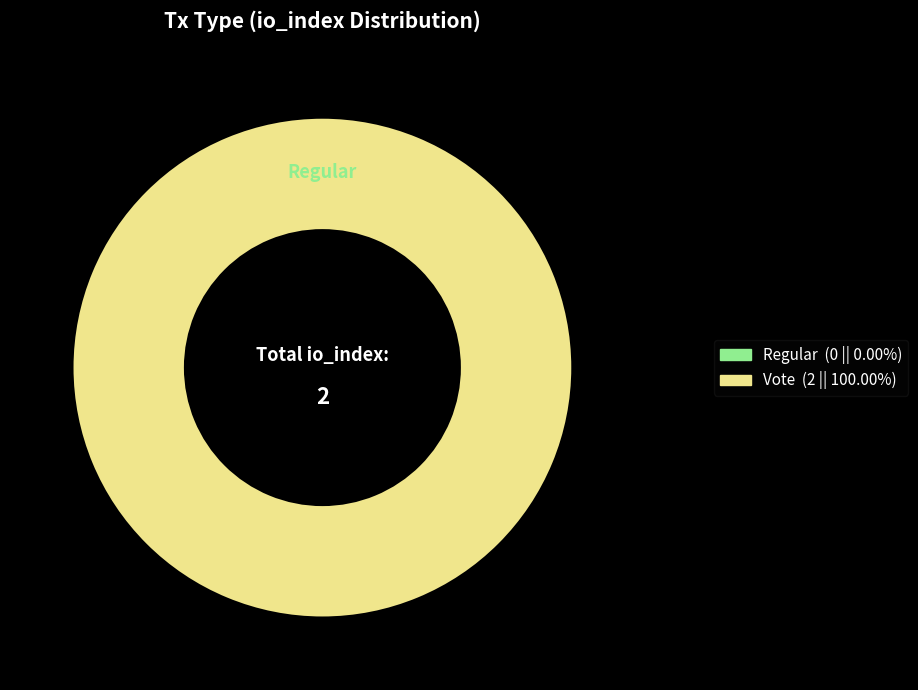

Does Vote represent more than half of the total?

Yes